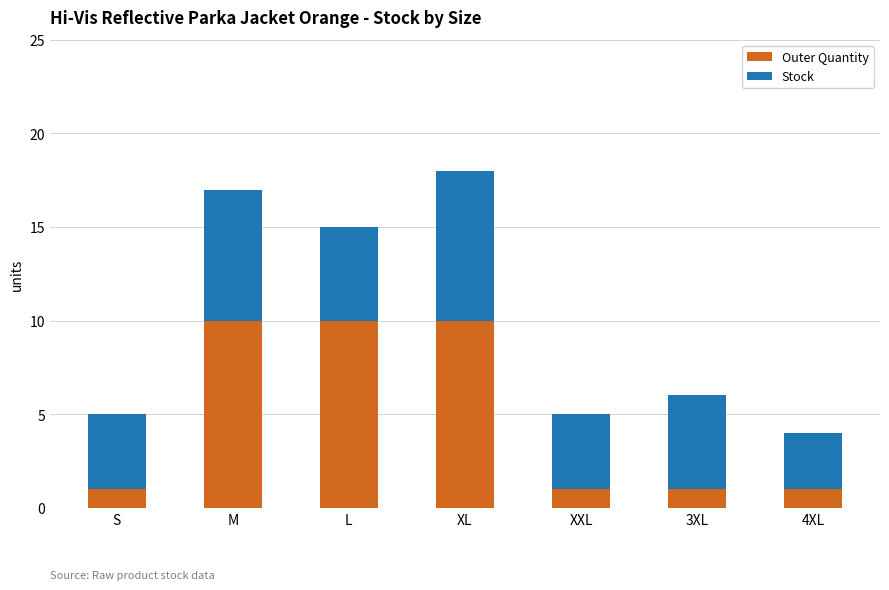

Does the chart contain stacked bars?

Yes